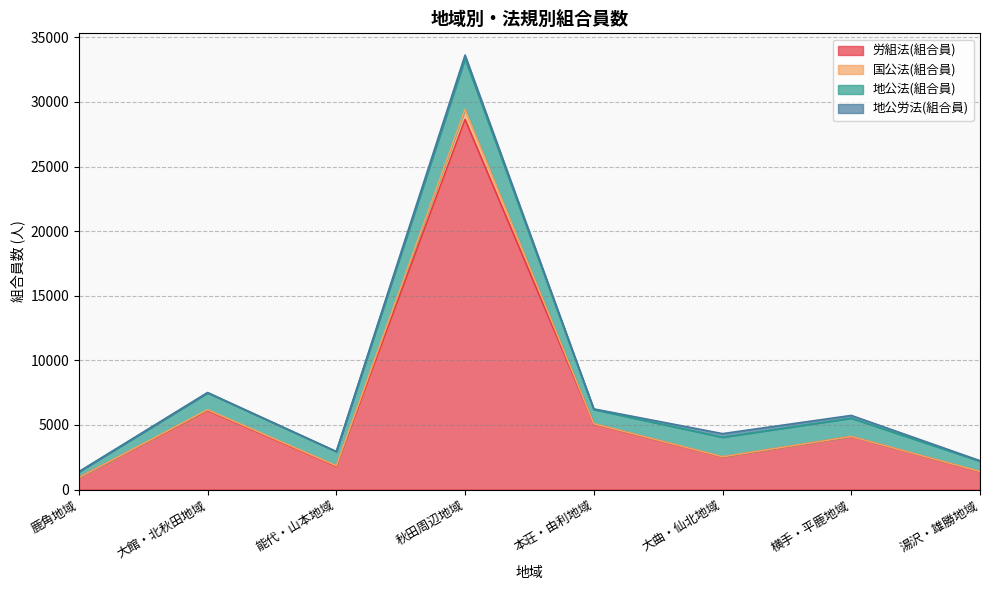

Does the chart display data point markers on the line(s)?

No